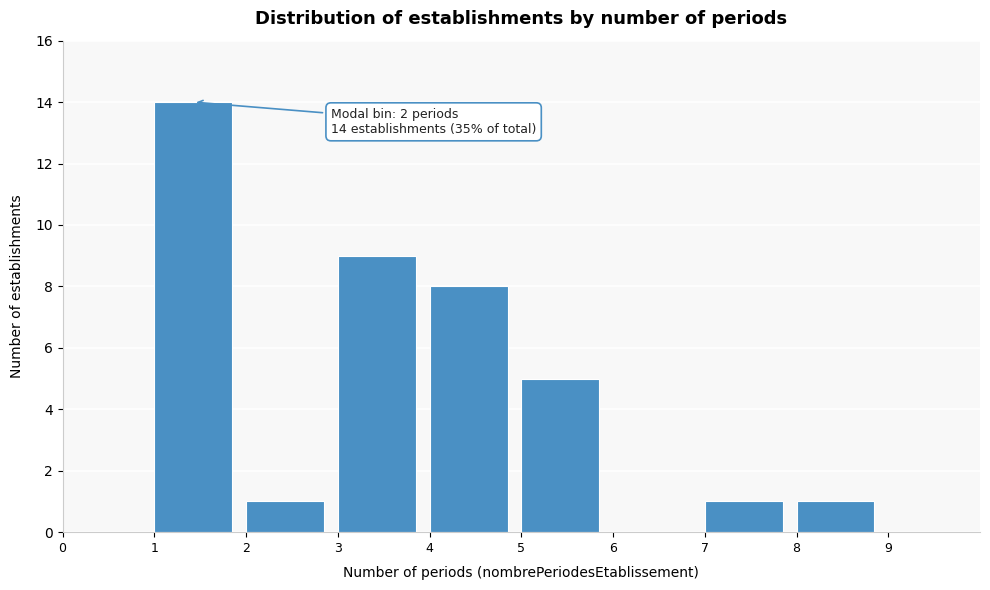

Over which range of the x-axis is the bar tallest?

1 to 2